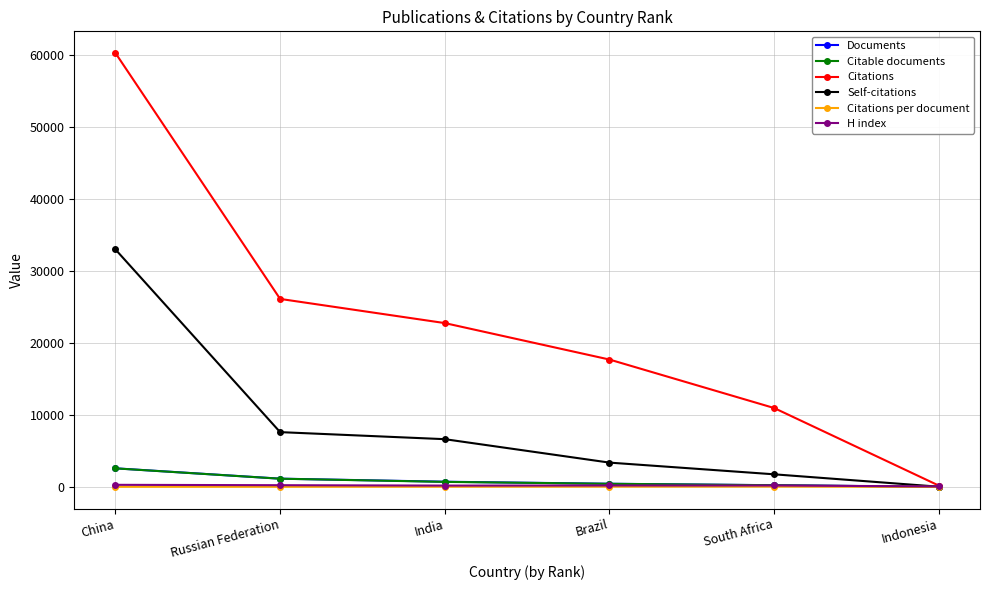

How many intersections are there between Citable documents and H index?

1